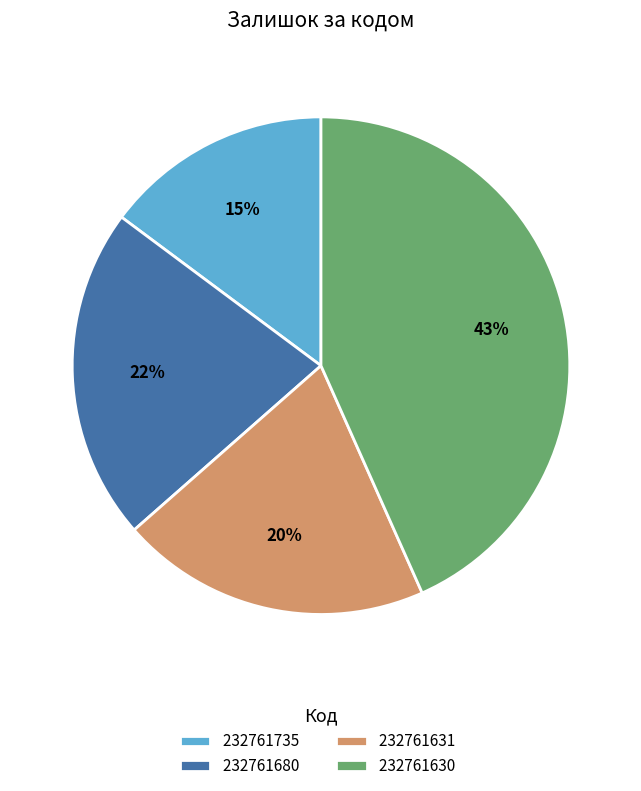

How many segments does this pie chart have?

4